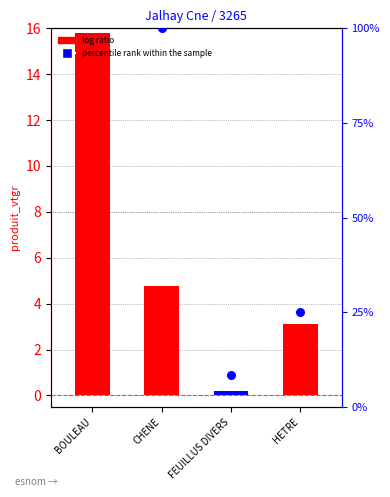

At how many categories does at least one series exceed 20?

1